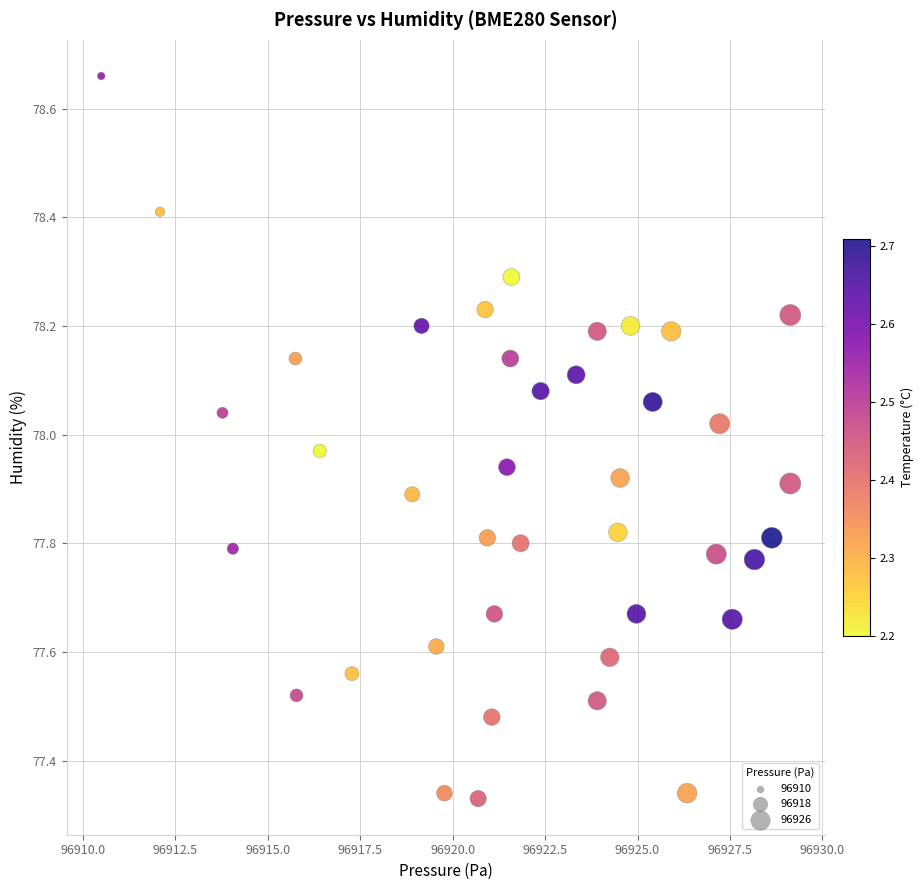

What is the range of X values (max minus min)?

18.6